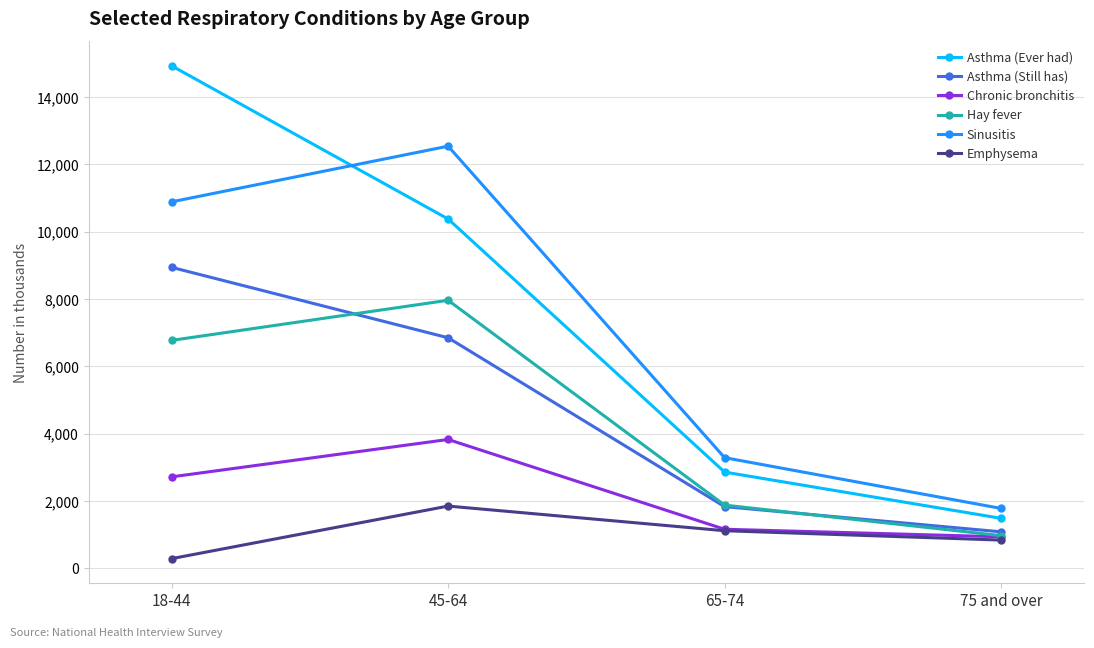

What is the total value across all series at 18-44?

44548